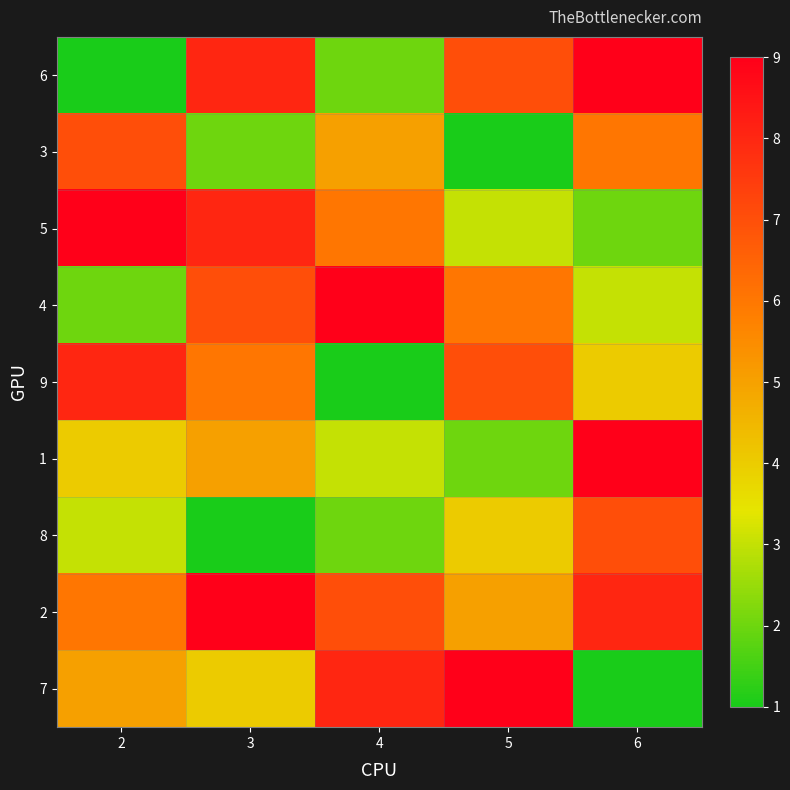

Reading left to right, extract all data points from this chart.

6: 2=1	3=8	4=2	5=7	6=9
3: 2=7	3=2	4=5	5=1	6=6
5: 2=9	3=8	4=6	5=3	6=2
4: 2=2	3=7	4=9	5=6	6=3
9: 2=8	3=6	4=1	5=7	6=4
1: 2=4	3=5	4=3	5=2	6=9
8: 2=3	3=1	4=2	5=4	6=7
2: 2=6	3=9	4=7	5=5	6=8
7: 2=5	3=4	4=8	5=9	6=1